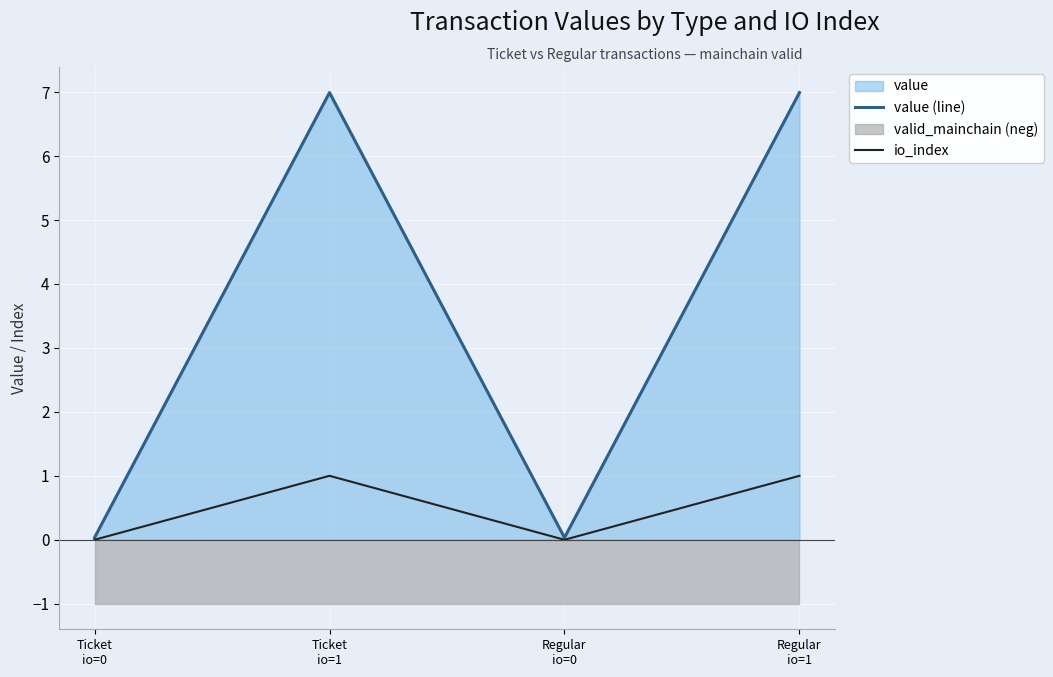

What is the sum of all io_index values?

2.0